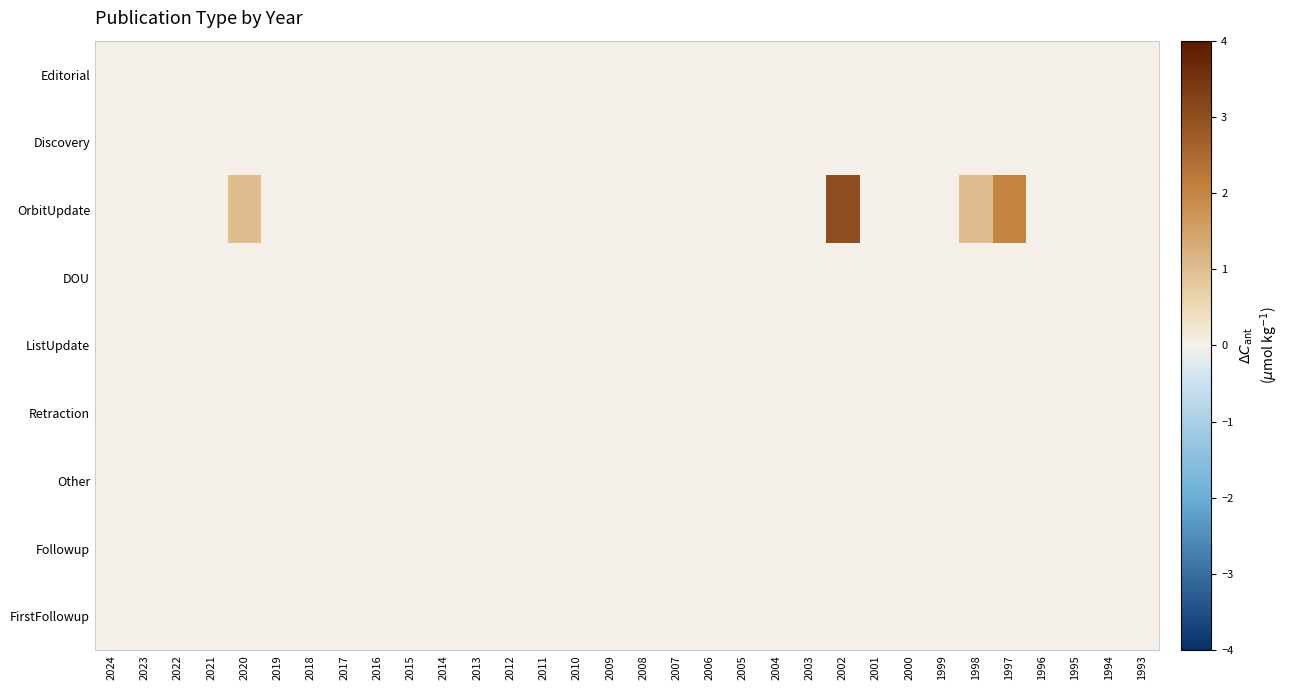

Reading left to right, what are all the values shown in this chart?

Editorial: 2024=0	2023=0	2022=0	2021=0	2020=0	2019=0	2018=0	2017=0	2016=0	2015=0	2014=0	2013=0	2012=0	2011=0	2010=0	2009=0	2008=0	2007=0	2006=0	2005=0	2004=0	2003=0	2002=0	2001=0	2000=0	1999=0	1998=0	1997=0	1996=0	1995=0	1994=0	1993=0
Discovery: 2024=0	2023=0	2022=0	2021=0	2020=0	2019=0	2018=0	2017=0	2016=0	2015=0	2014=0	2013=0	2012=0	2011=0	2010=0	2009=0	2008=0	2007=0	2006=0	2005=0	2004=0	2003=0	2002=0	2001=0	2000=0	1999=0	1998=0	1997=0	1996=0	1995=0	1994=0	1993=0
OrbitUpdate: 2024=0	2023=0	2022=0	2021=0	2020=1	2019=0	2018=0	2017=0	2016=0	2015=0	2014=0	2013=0	2012=0	2011=0	2010=0	2009=0	2008=0	2007=0	2006=0	2005=0	2004=0	2003=0	2002=3	2001=0	2000=0	1999=0	1998=1	1997=2	1996=0	1995=0	1994=0	1993=0
DOU: 2024=0	2023=0	2022=0	2021=0	2020=0	2019=0	2018=0	2017=0	2016=0	2015=0	2014=0	2013=0	2012=0	2011=0	2010=0	2009=0	2008=0	2007=0	2006=0	2005=0	2004=0	2003=0	2002=0	2001=0	2000=0	1999=0	1998=0	1997=0	1996=0	1995=0	1994=0	1993=0
ListUpdate: 2024=0	2023=0	2022=0	2021=0	2020=0	2019=0	2018=0	2017=0	2016=0	2015=0	2014=0	2013=0	2012=0	2011=0	2010=0	2009=0	2008=0	2007=0	2006=0	2005=0	2004=0	2003=0	2002=0	2001=0	2000=0	1999=0	1998=0	1997=0	1996=0	1995=0	1994=0	1993=0
Retraction: 2024=0	2023=0	2022=0	2021=0	2020=0	2019=0	2018=0	2017=0	2016=0	2015=0	2014=0	2013=0	2012=0	2011=0	2010=0	2009=0	2008=0	2007=0	2006=0	2005=0	2004=0	2003=0	2002=0	2001=0	2000=0	1999=0	1998=0	1997=0	1996=0	1995=0	1994=0	1993=0
Other: 2024=0	2023=0	2022=0	2021=0	2020=0	2019=0	2018=0	2017=0	2016=0	2015=0	2014=0	2013=0	2012=0	2011=0	2010=0	2009=0	2008=0	2007=0	2006=0	2005=0	2004=0	2003=0	2002=0	2001=0	2000=0	1999=0	1998=0	1997=0	1996=0	1995=0	1994=0	1993=0
Followup: 2024=0	2023=0	2022=0	2021=0	2020=0	2019=0	2018=0	2017=0	2016=0	2015=0	2014=0	2013=0	2012=0	2011=0	2010=0	2009=0	2008=0	2007=0	2006=0	2005=0	2004=0	2003=0	2002=0	2001=0	2000=0	1999=0	1998=0	1997=0	1996=0	1995=0	1994=0	1993=0
FirstFollowup: 2024=0	2023=0	2022=0	2021=0	2020=0	2019=0	2018=0	2017=0	2016=0	2015=0	2014=0	2013=0	2012=0	2011=0	2010=0	2009=0	2008=0	2007=0	2006=0	2005=0	2004=0	2003=0	2002=0	2001=0	2000=0	1999=0	1998=0	1997=0	1996=0	1995=0	1994=0	1993=0